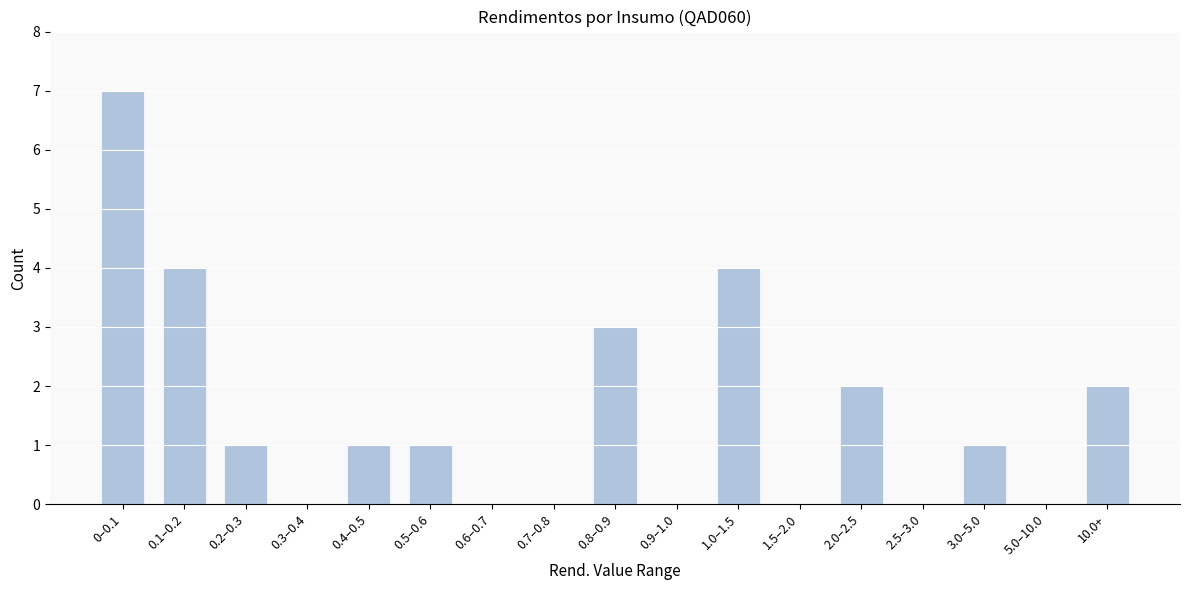

Reading left to right, transcribe all the data shown in this chart.

0–0.1=7	0.1–0.2=4	0.2–0.3=1	0.3–0.4=0	0.4–0.5=1	0.5–0.6=1	0.6–0.7=0	0.7–0.8=0	0.8–0.9=3	0.9–1.0=0	1.0–1.5=4	1.5–2.0=0	2.0–2.5=2	2.5–3.0=0	3.0–5.0=1	5.0–10.0=0	10.0+=2